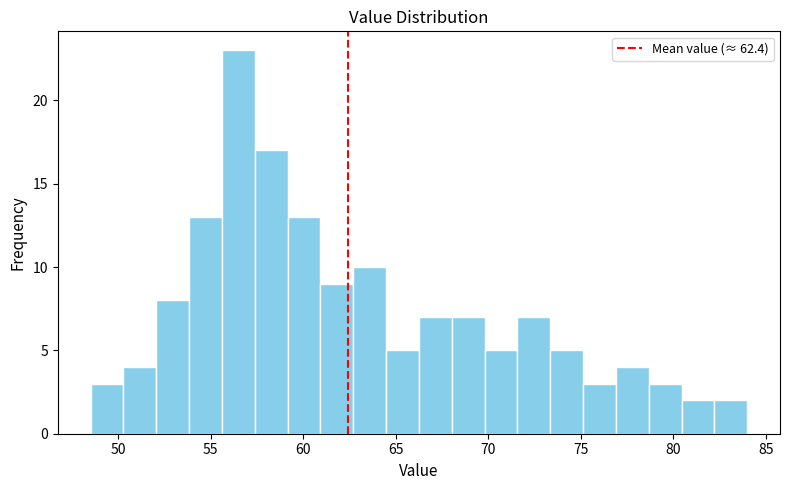

Read against the x-axis, roughly where is the centre of the tallest bar?

56.5